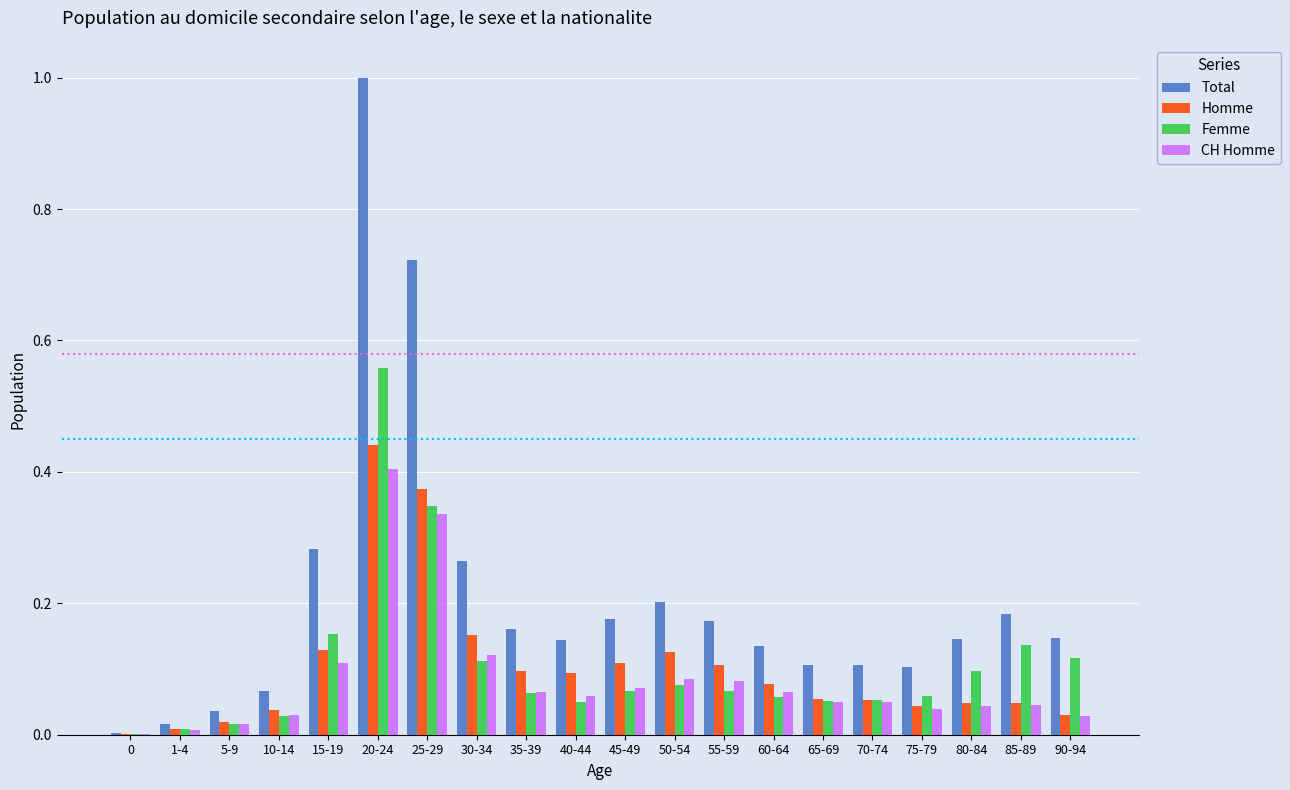

The Homme series shows 0.0 at 30-34. True or false?

False